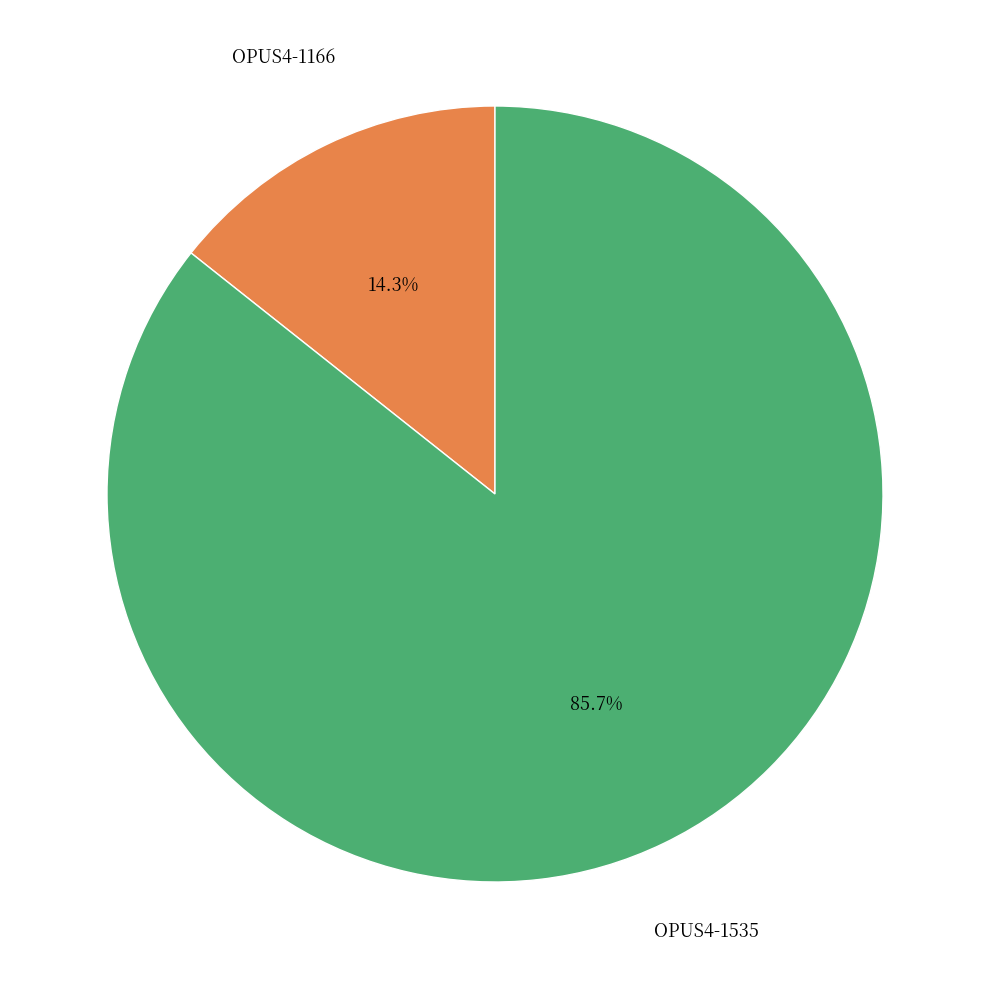

Is there any slice that represents more than half of the pie?

Yes